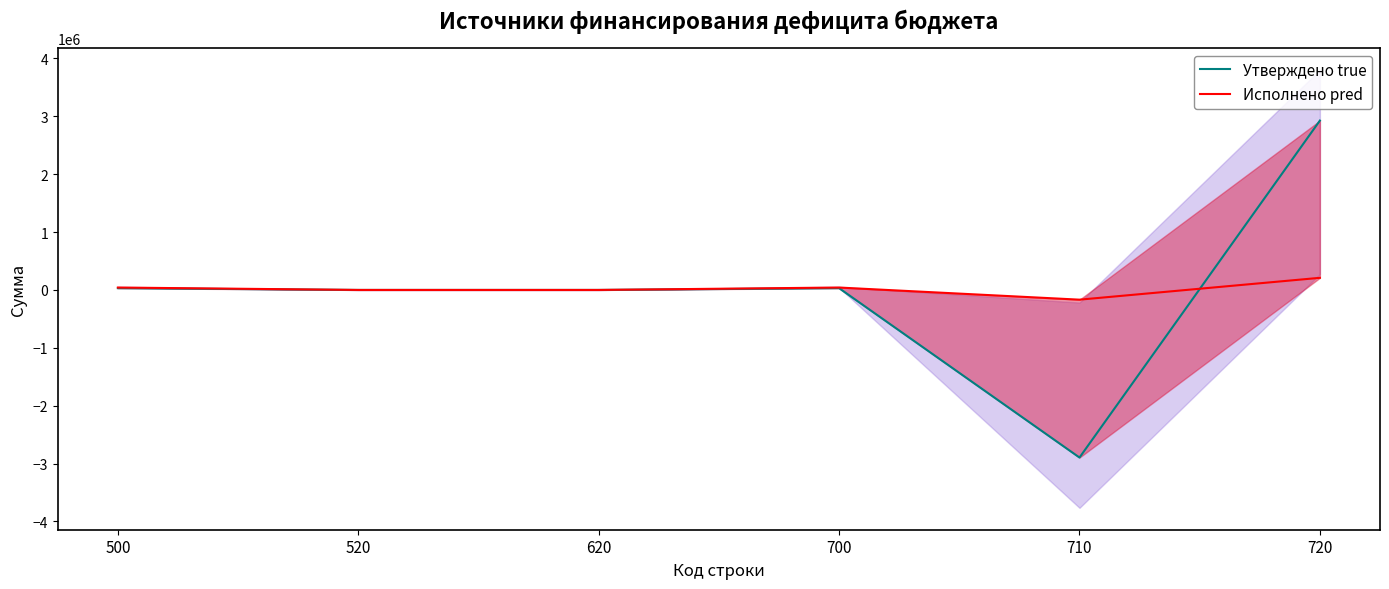

Is it true that Исполнено pred equals 201663.1 at 520?

False